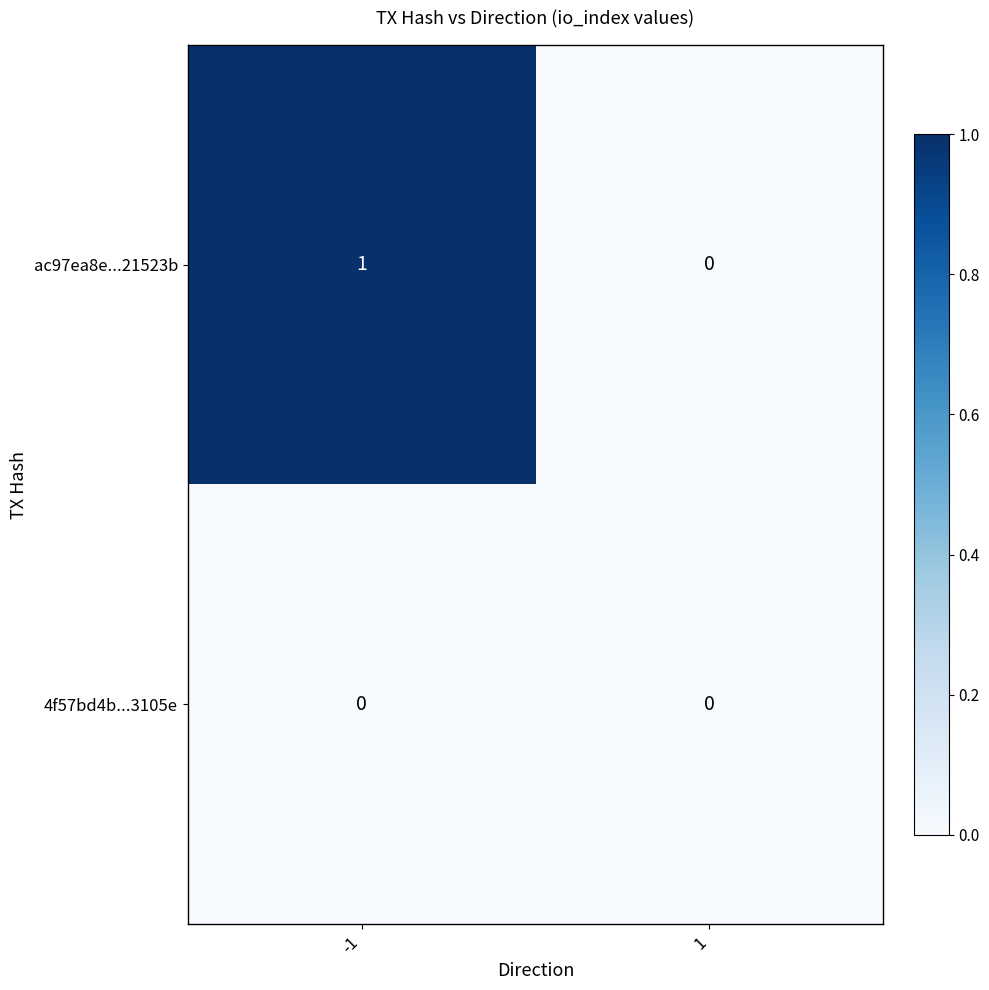

Reading left to right, extract all data points from this chart.

ac97ea8e...21523b: 1	0
4f57bd4b...3105e: 0	0